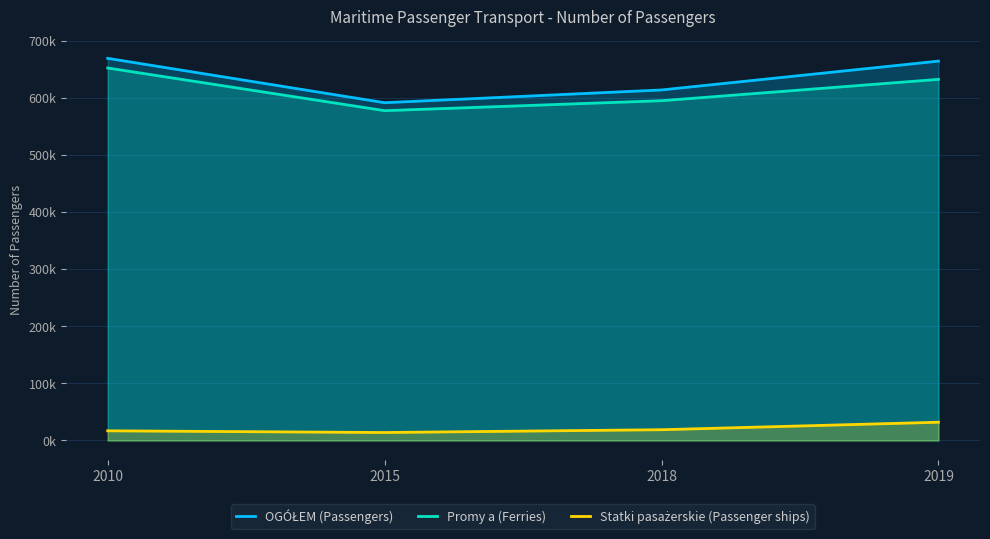

Rank the series at 2019 from highest to lowest value.

OGÓŁEM (Passengers), Promy a (Ferries), Statki pasażerskie (Passenger ships)